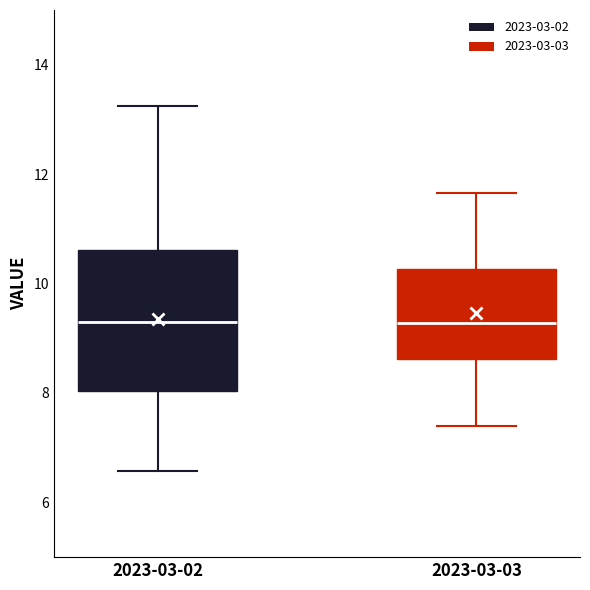

Reading left to right, read every box against the y-axis: the position of its median line, the range the box covers, and the ends of its whiskers. The values are not printed on the chart, so give them approximately, as read against the axis.

2023-03-02: median 9.4, box 8.0 to 10.6, whiskers 6.6 to 13.2
2023-03-03: median 9.2, box 8.6 to 10.2, whiskers 7.4 to 11.6